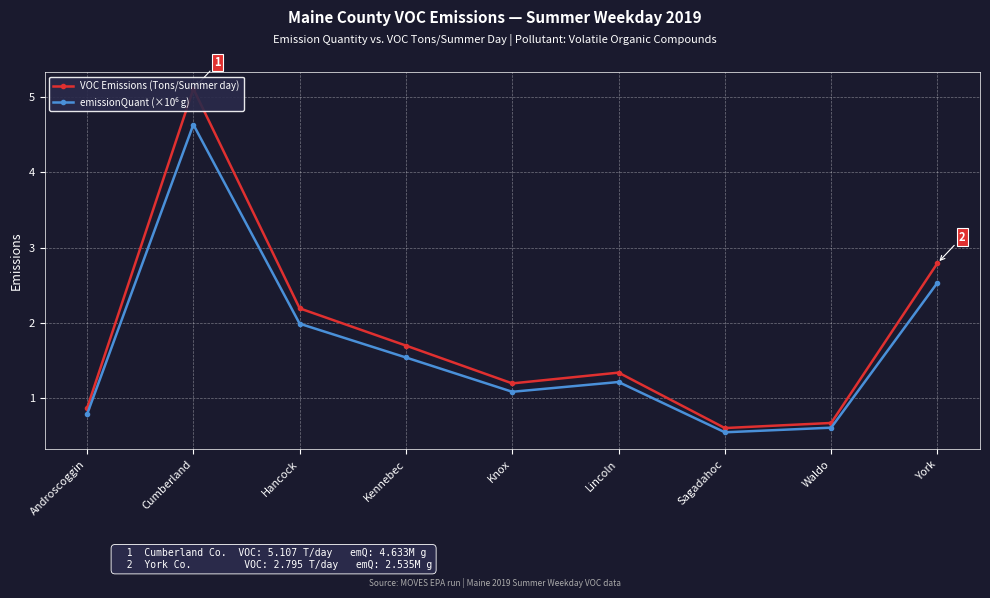

The emissionQuant (×10⁶ g) series shows 1.2 at Lincoln. True or false?

True